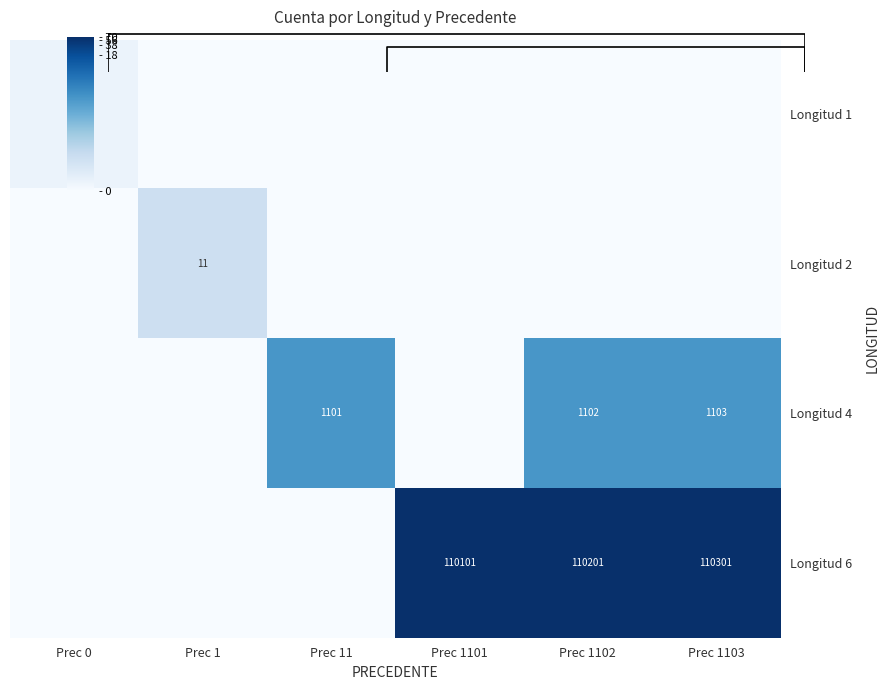

What is the spread (max minus min) of values at Prec 11?

7.0